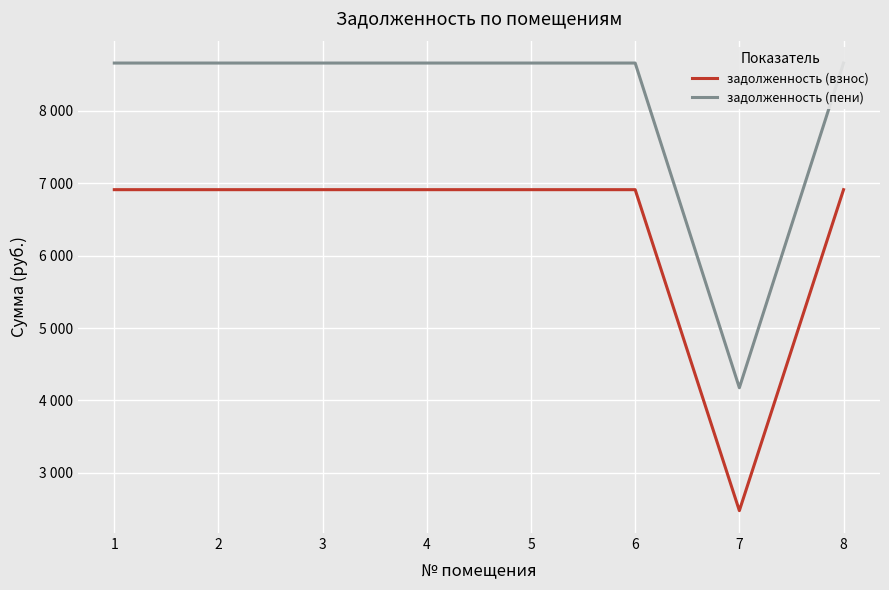

At which category is the sum across all series the highest?

1